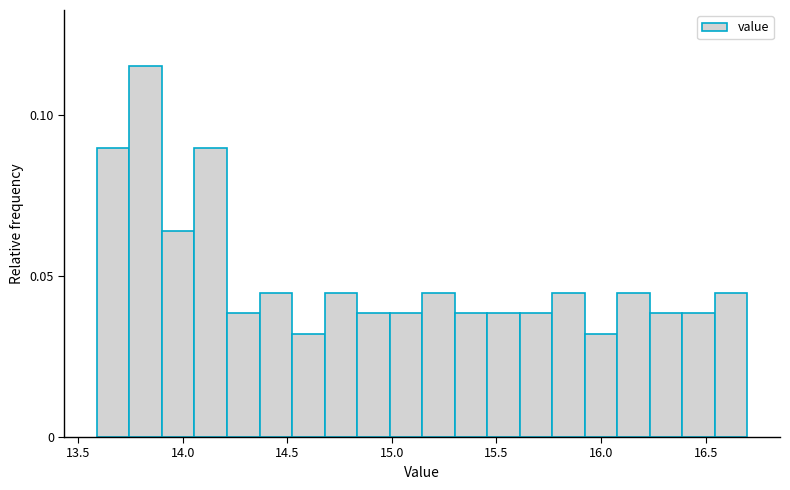

Around what value on the x-axis is the tallest bar? Give the approximate position of its centre, as read against the axis.

13.80